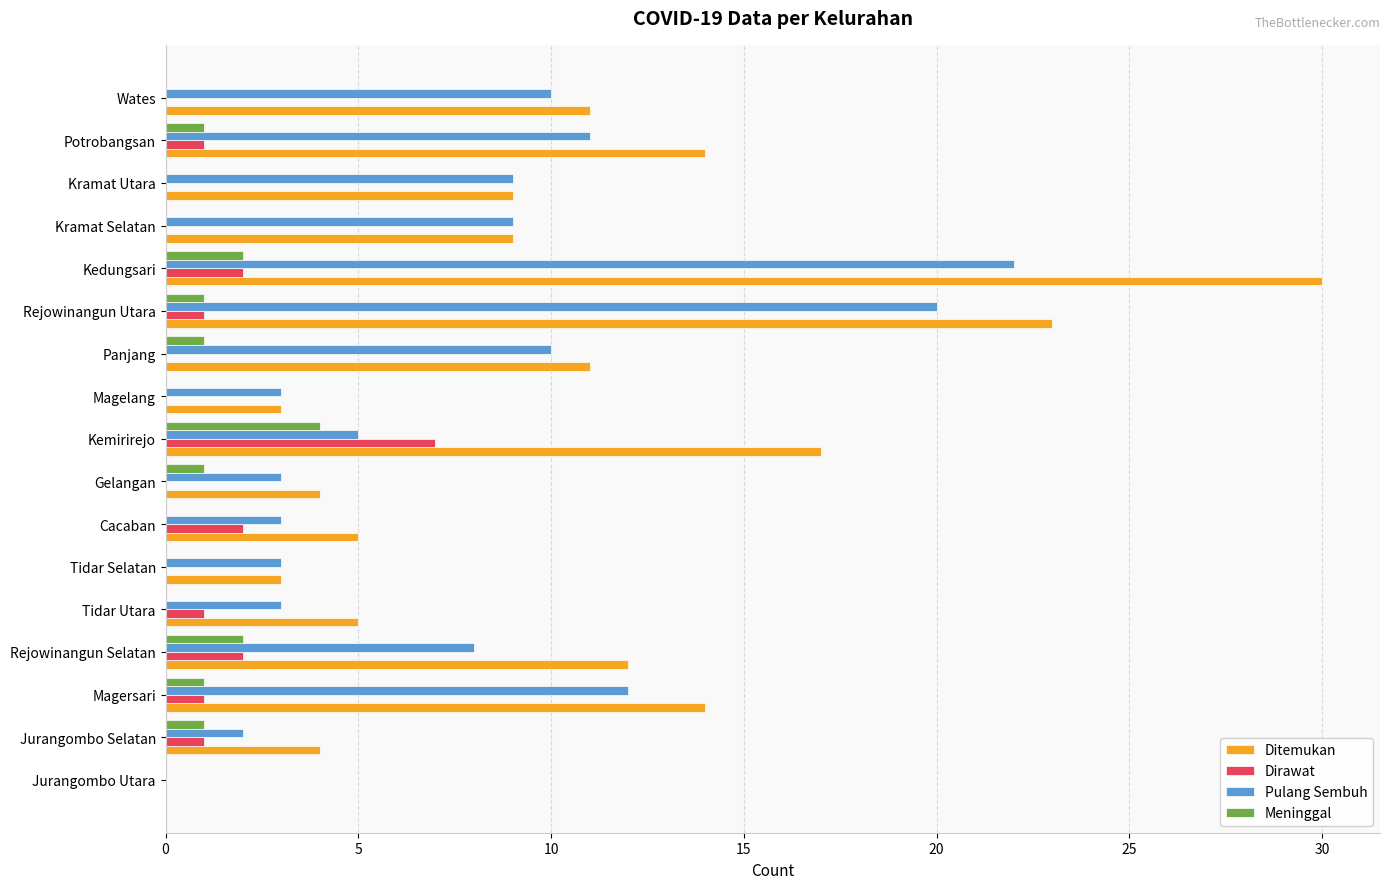

True or false: Ditemukan has a value of 12 at Rejowinangun Selatan.

True